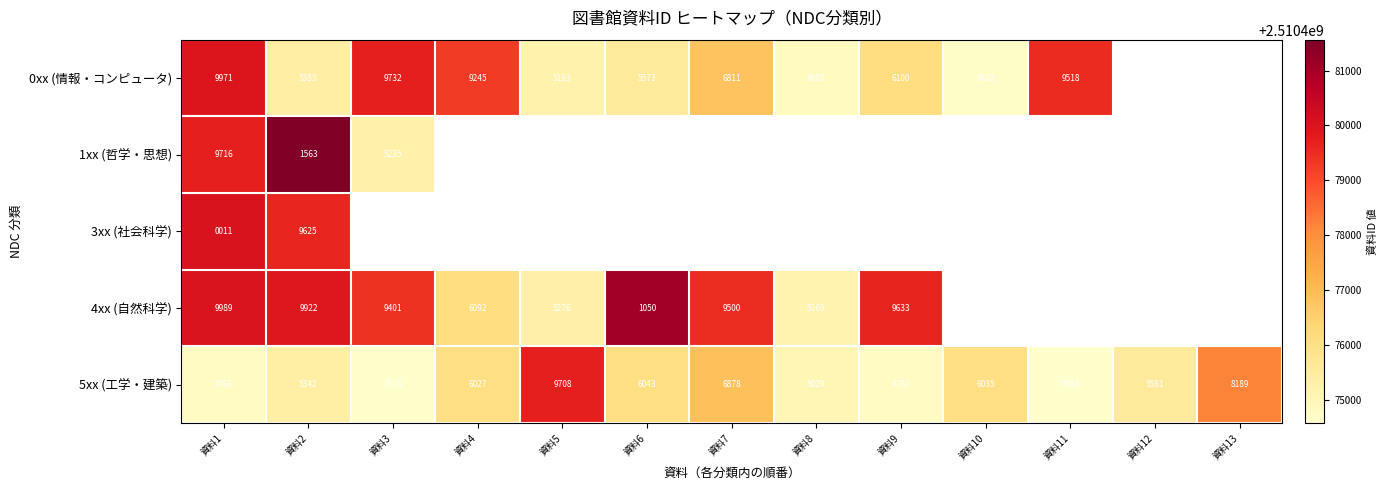

At 資料1, list the series in order from smallest to largest.

3xx (社会科学), 5xx (工学・建築), 1xx (哲学・思想), 0xx (情報・コンピュータ), 4xx (自然科学)